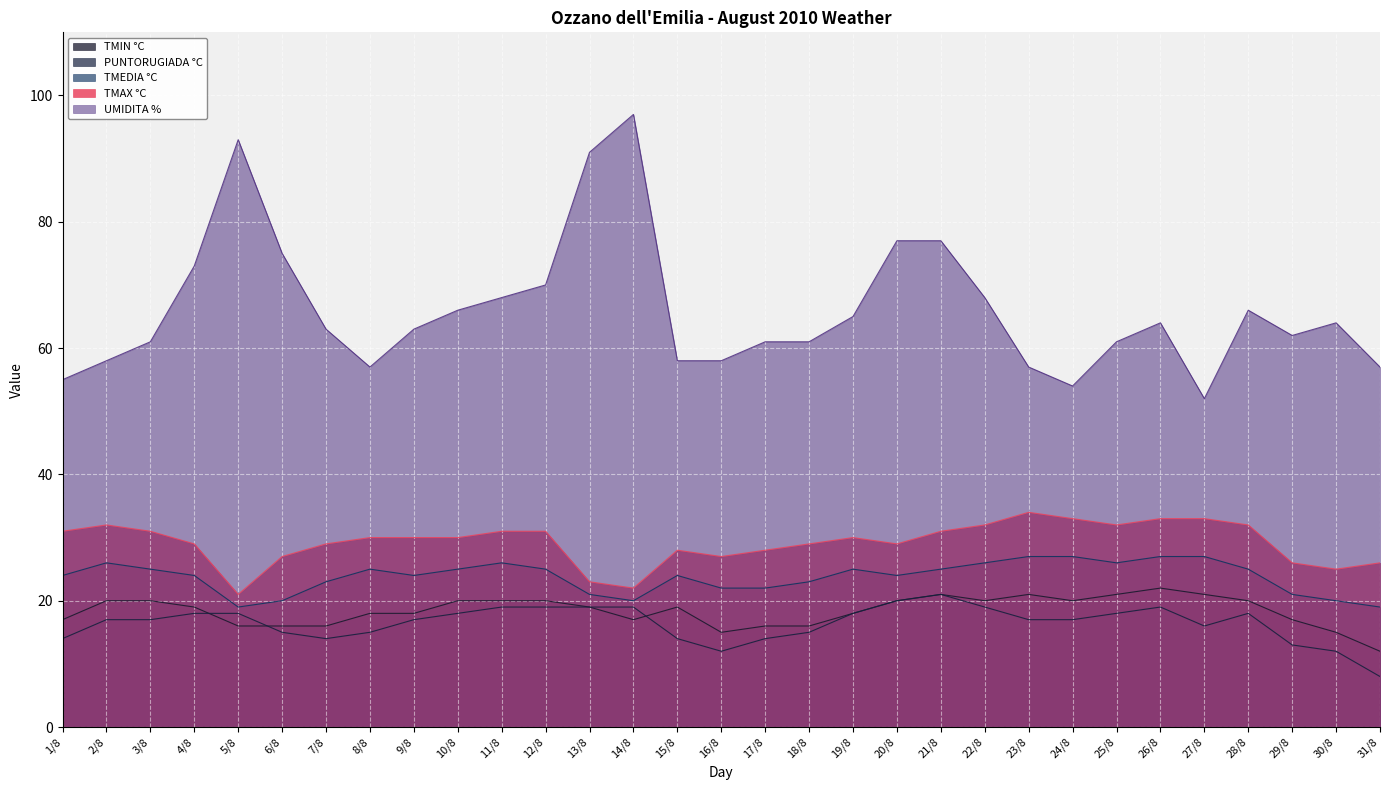

True or false: TMEDIA °C and TMIN °C cross at least once.

False